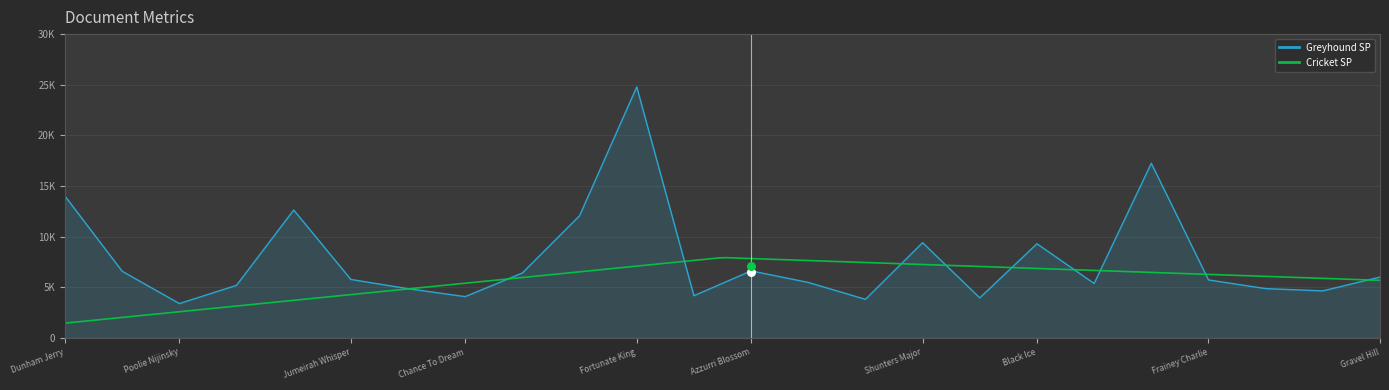

What is the change in value from 17 to 22?

-4.7